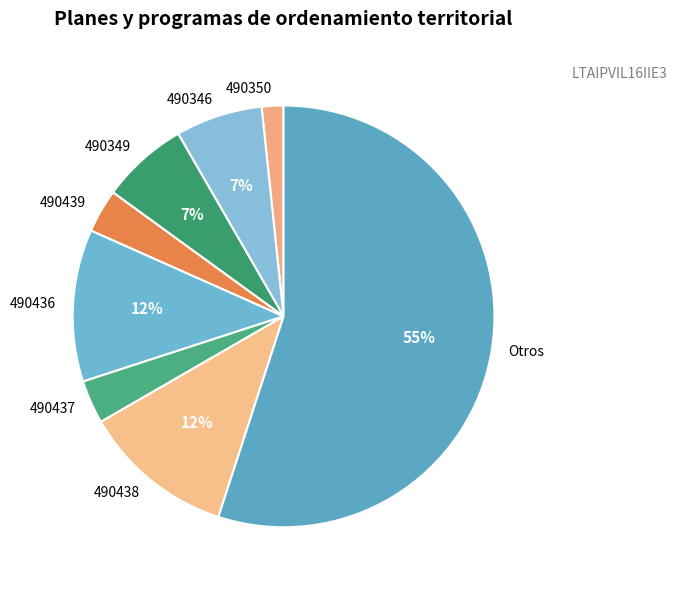

Which category has the biggest portion of the pie?

Otros